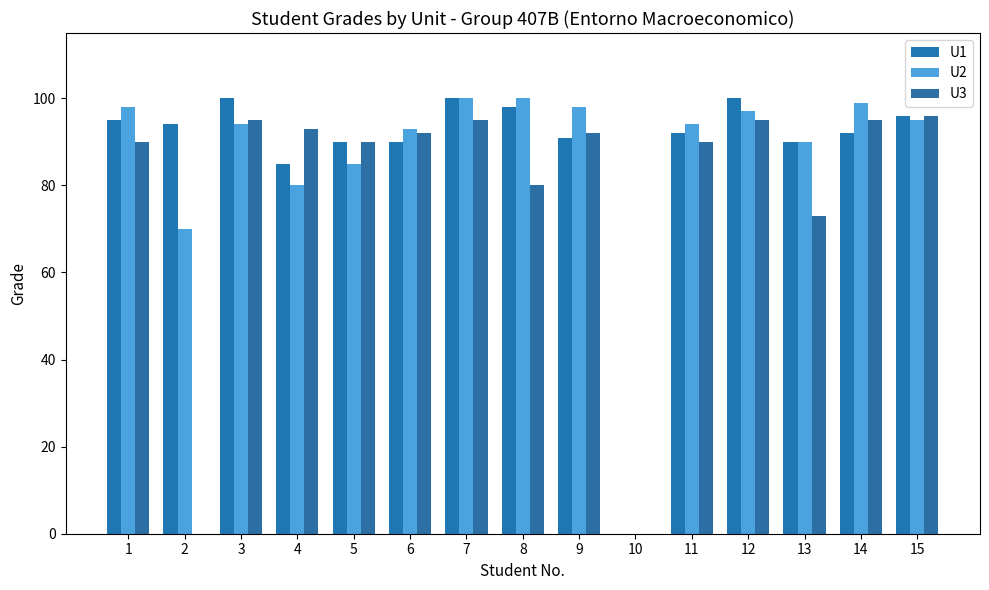

How many data points does each series have?

15